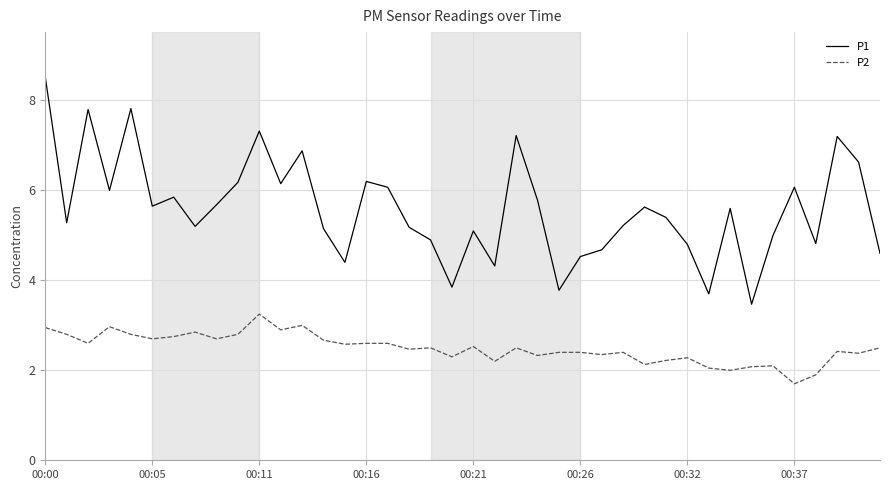

Which series has the widest spread of values?

P1